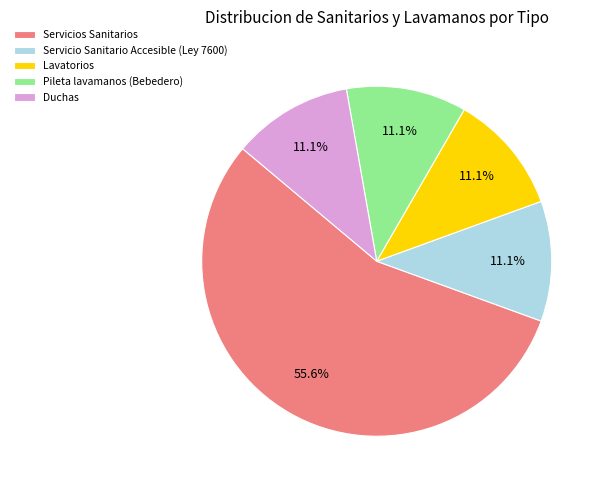

The Lavatorios slice represents 1% of the pie. True or false?

False